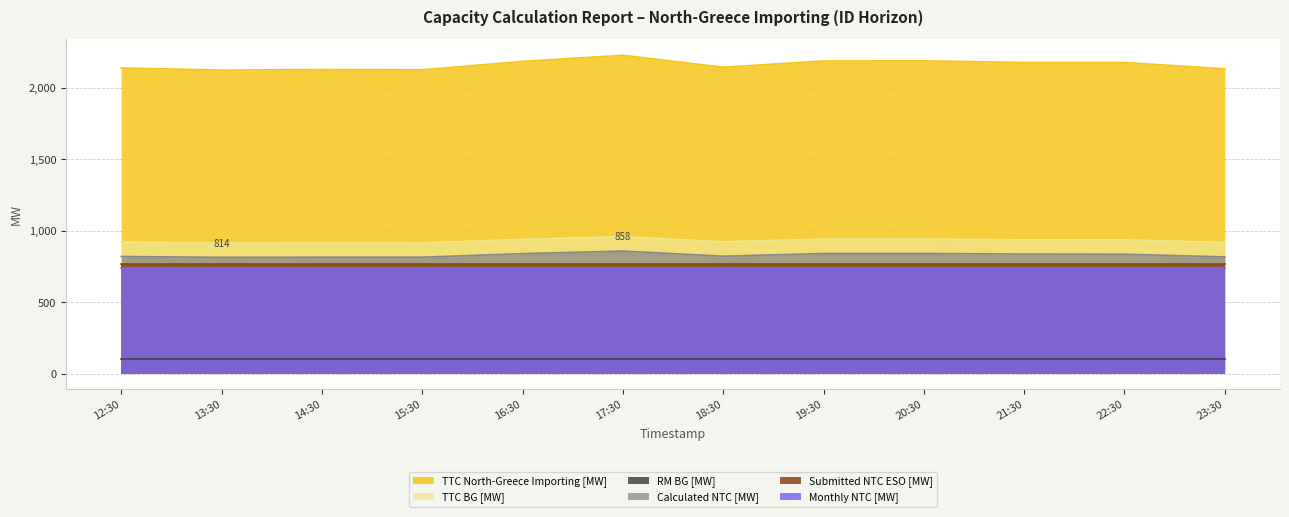

Reading right to left, list all the values displayed in this chart.

TTC North-Greece Importing [MW]: 2135	2179	2179	2191	2190	2146	2230	2187	2128	2130	2126	2141
TTC BG [MW]: 918	937	937	942	942	923	959	940	915	916	914	921
Calculated NTC [MW]: 817	836	837	841	841	822	858	840	815	815	814	820